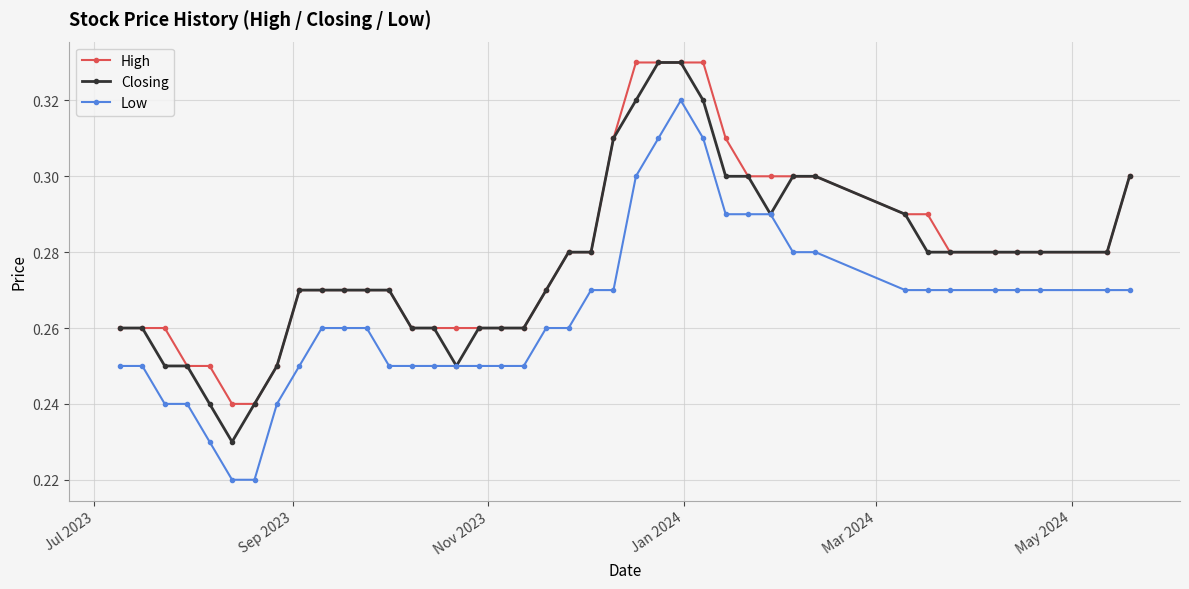

True or false: Low and High intersect in this chart.

False